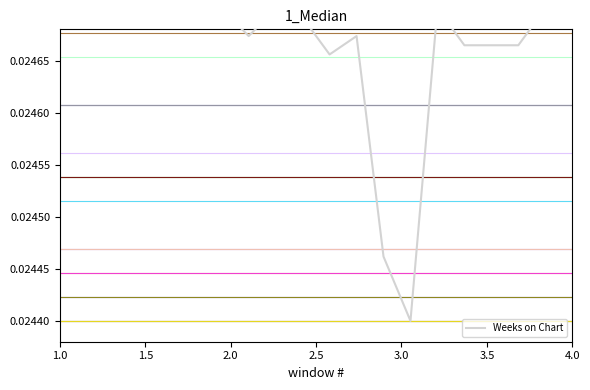

Is this an area chart (filled region under the line)?

No